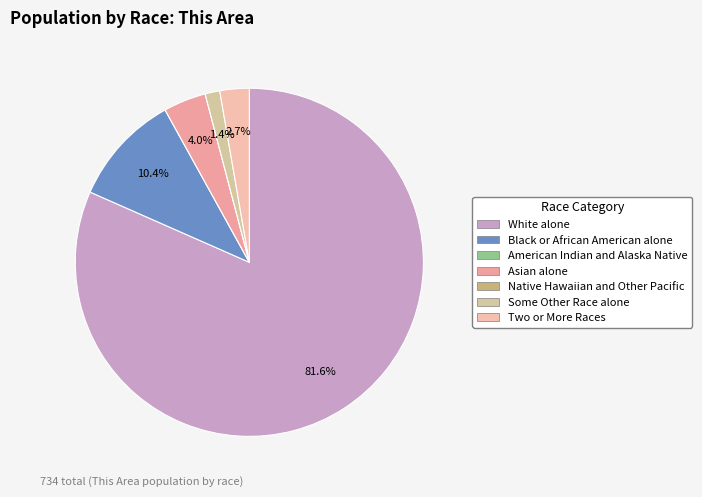

Rank the categories by value from lowest to highest.

American Indian and Alaska Native, Native Hawaiian and Other Pacific, Some Other Race alone, Two or More Races, Asian alone, Black or African American alone, White alone